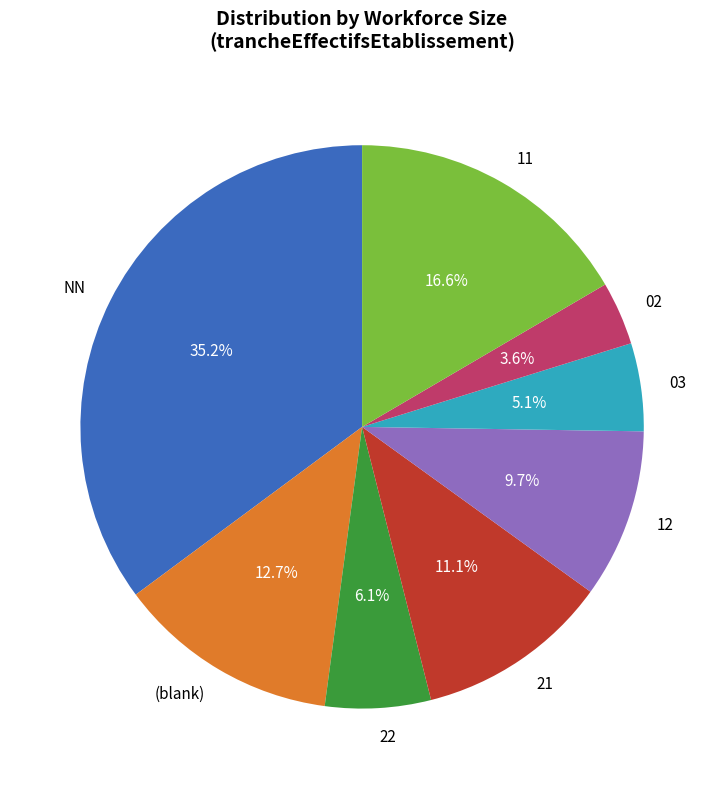

Is 02 the majority of the pie?

No